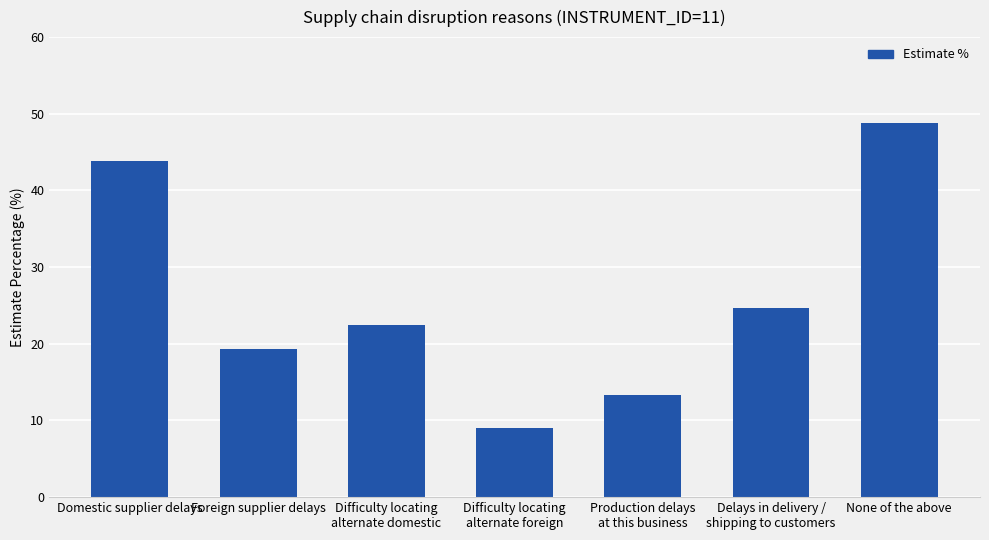

What is the ratio of the value at None of the above to the value at Delays in delivery /
shipping to customers?

2.0